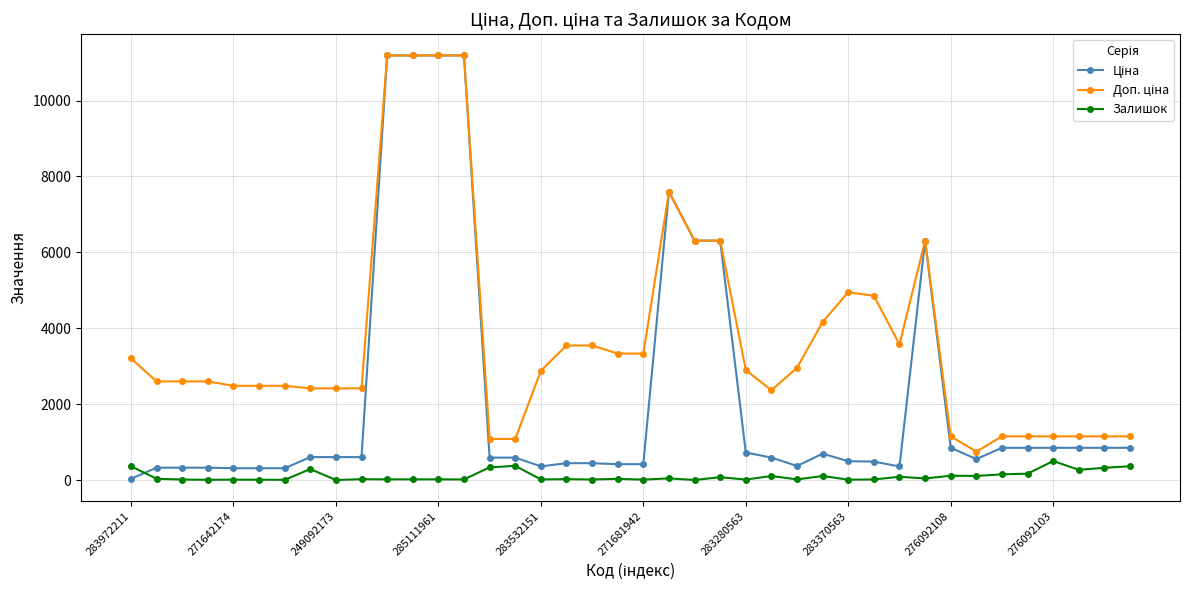

At how many categories does at least one series exceed 8321?

4